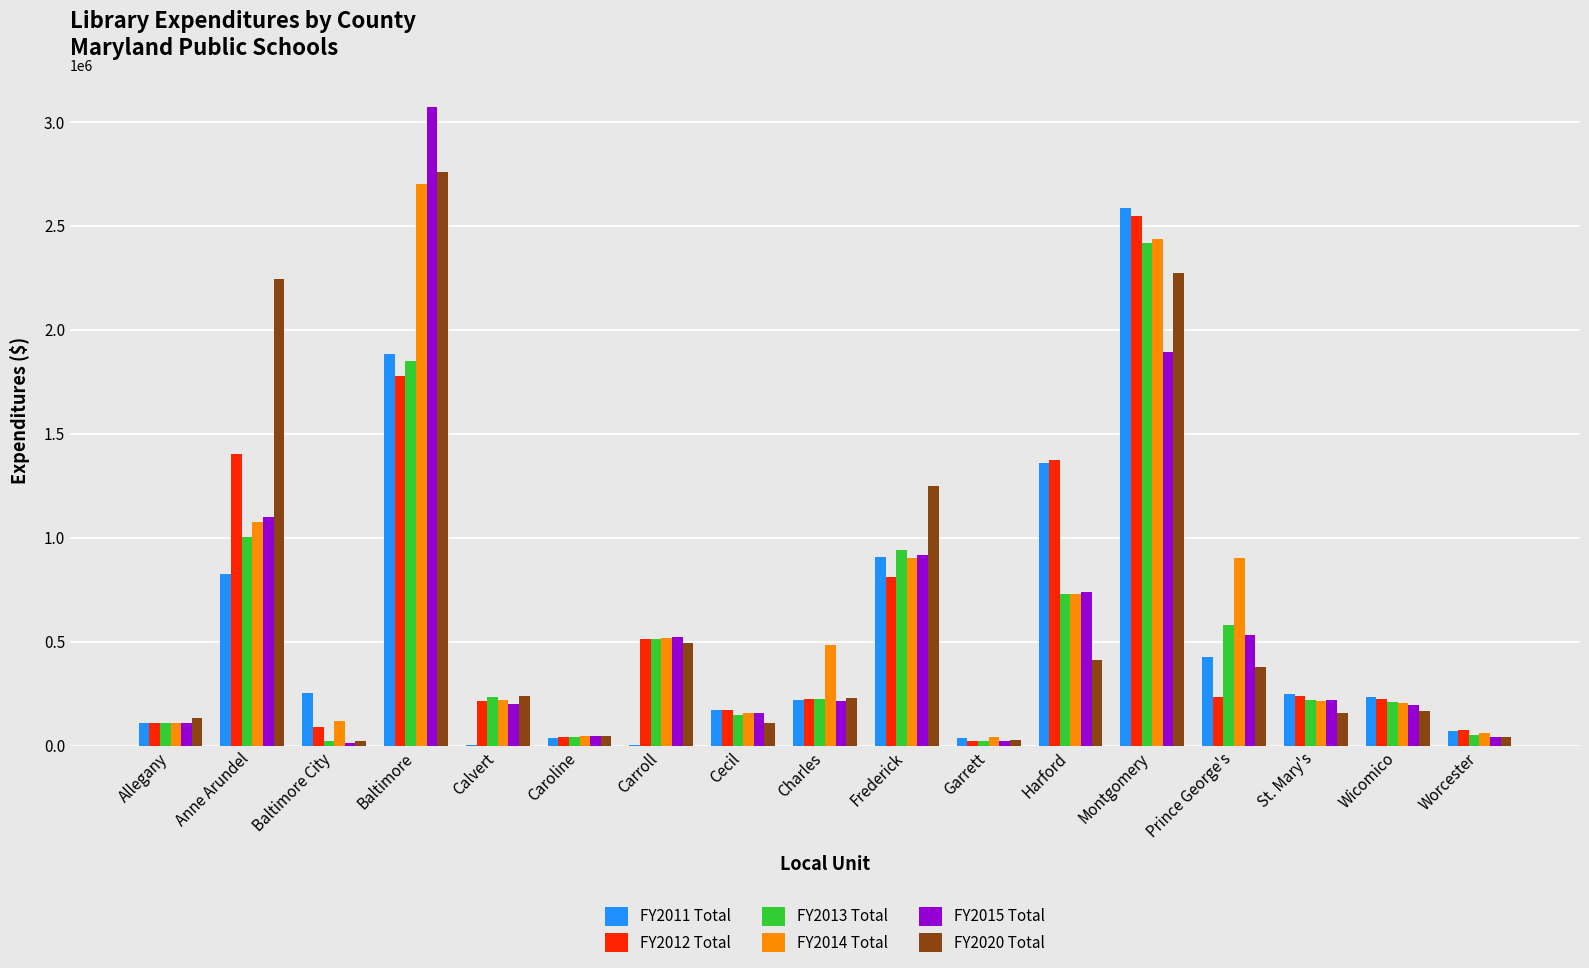

At which label does FY2020 Total reach its peak?

Baltimore